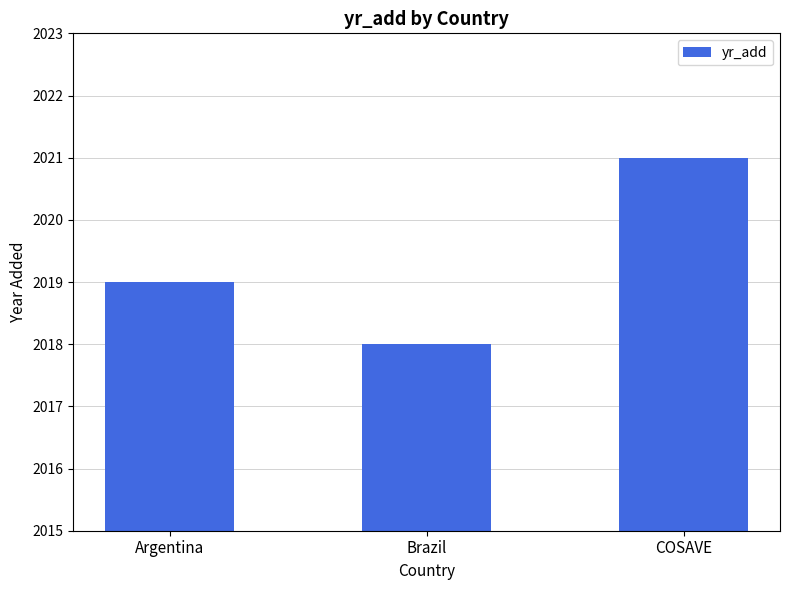

Between COSAVE and Argentina, which is larger?

COSAVE